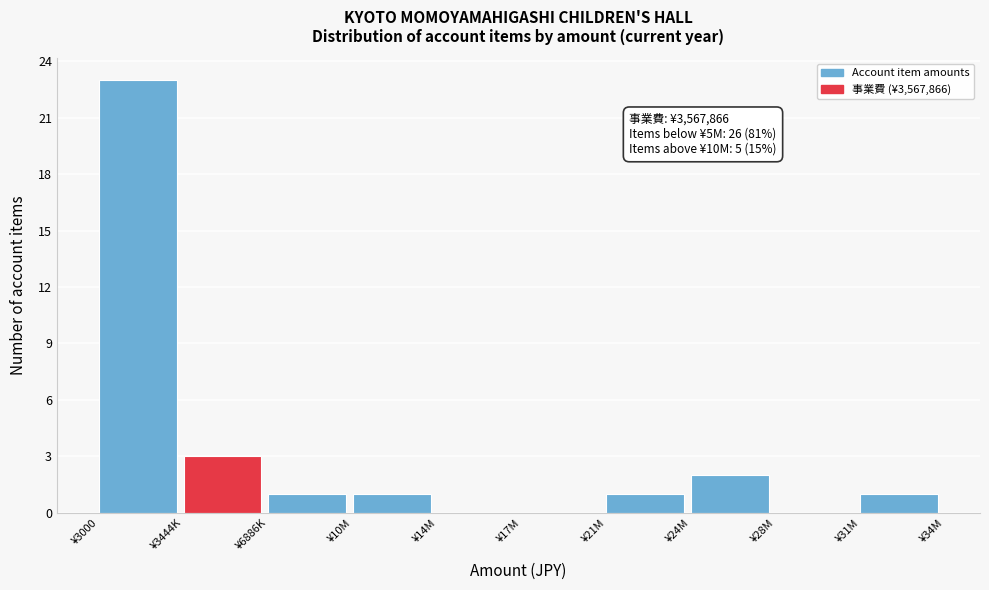

Reading left to right, list all the values displayed in this chart.

¥3000=23	¥3444K=3	¥6886K=1	¥10M=1	¥14M=0	¥17M=0	¥21M=1	¥24M=2	¥28M=0	¥31M=1